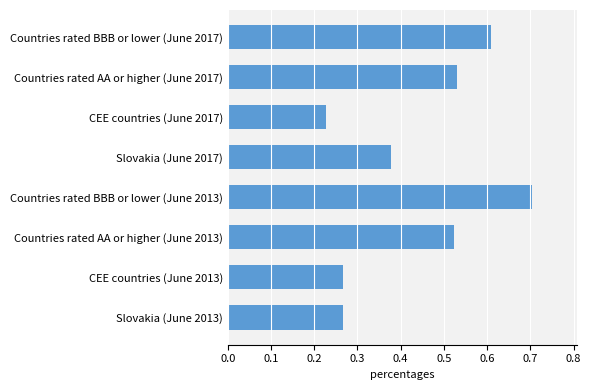

Which category has the lowest value across all series?

CEE countries (June 2017)